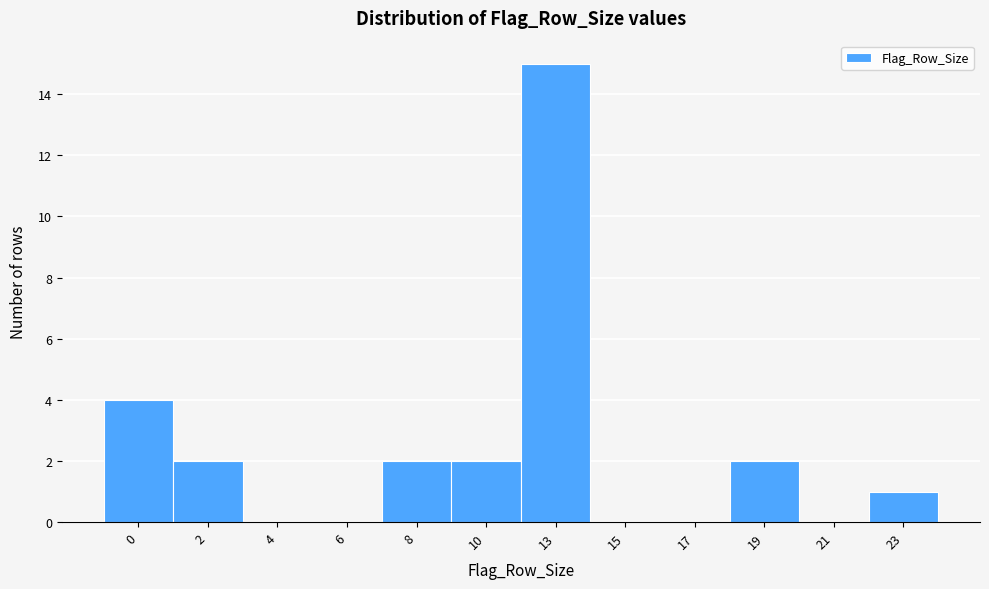

Reading left to right, transcribe all the data shown in this chart.

0=4	2=2	4=0	6=0	8=2	10=2	13=15	15=0	17=0	19=2	21=0	23=1